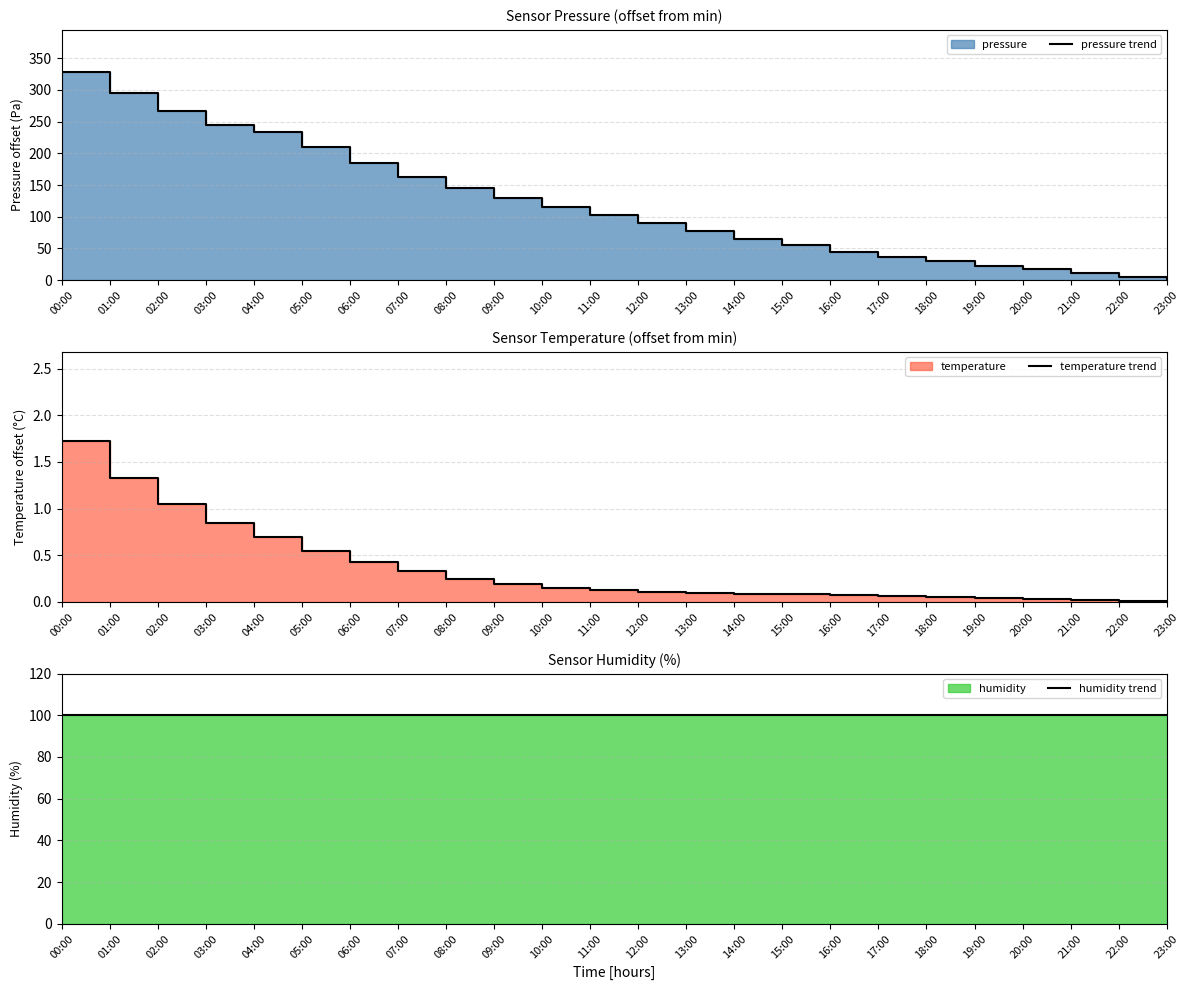

What is the label of the 11th point from the left?

10:00